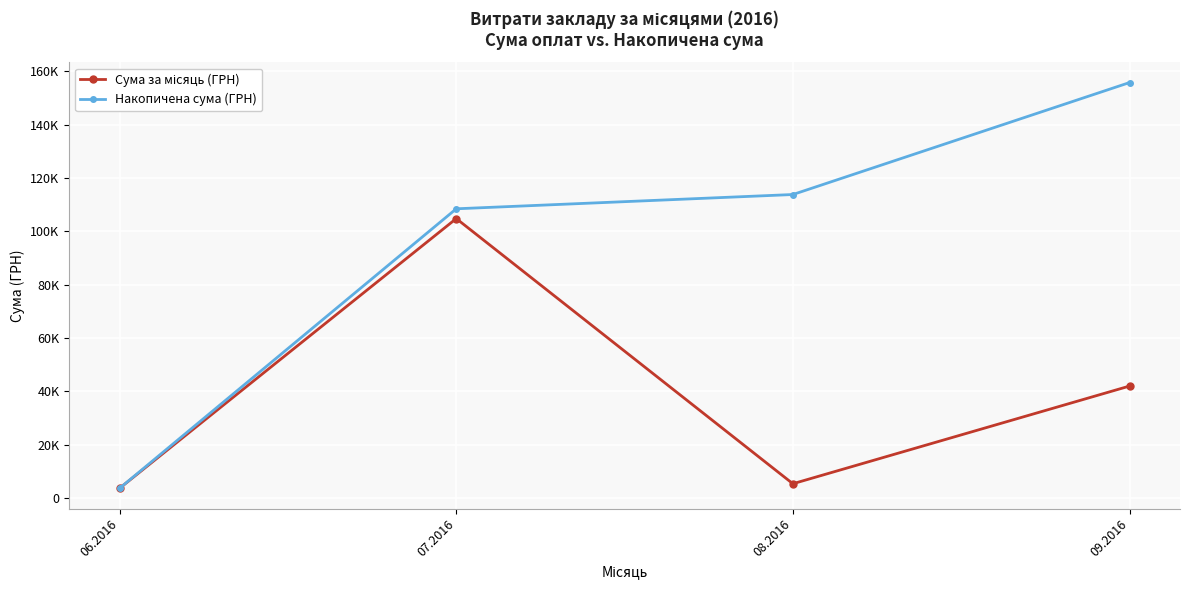

Does the chart have visible grid lines?

Yes